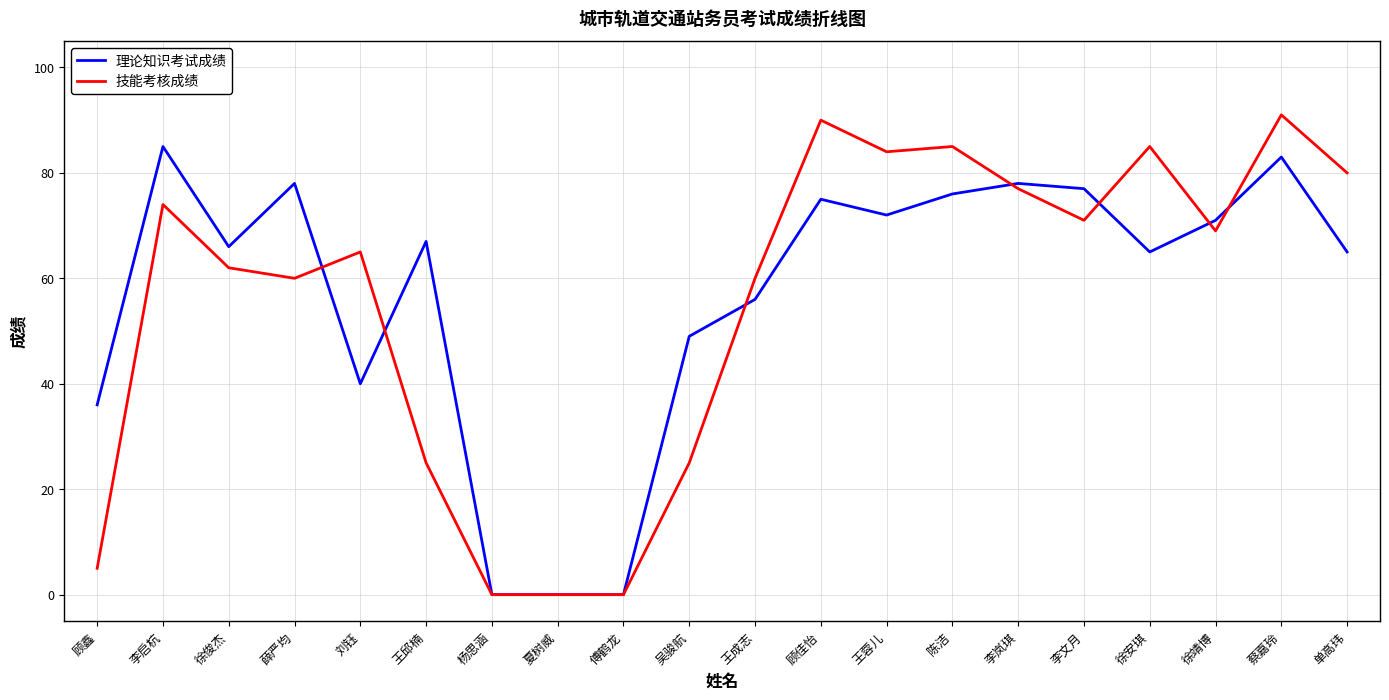

How many distinct data groups are displayed?

2